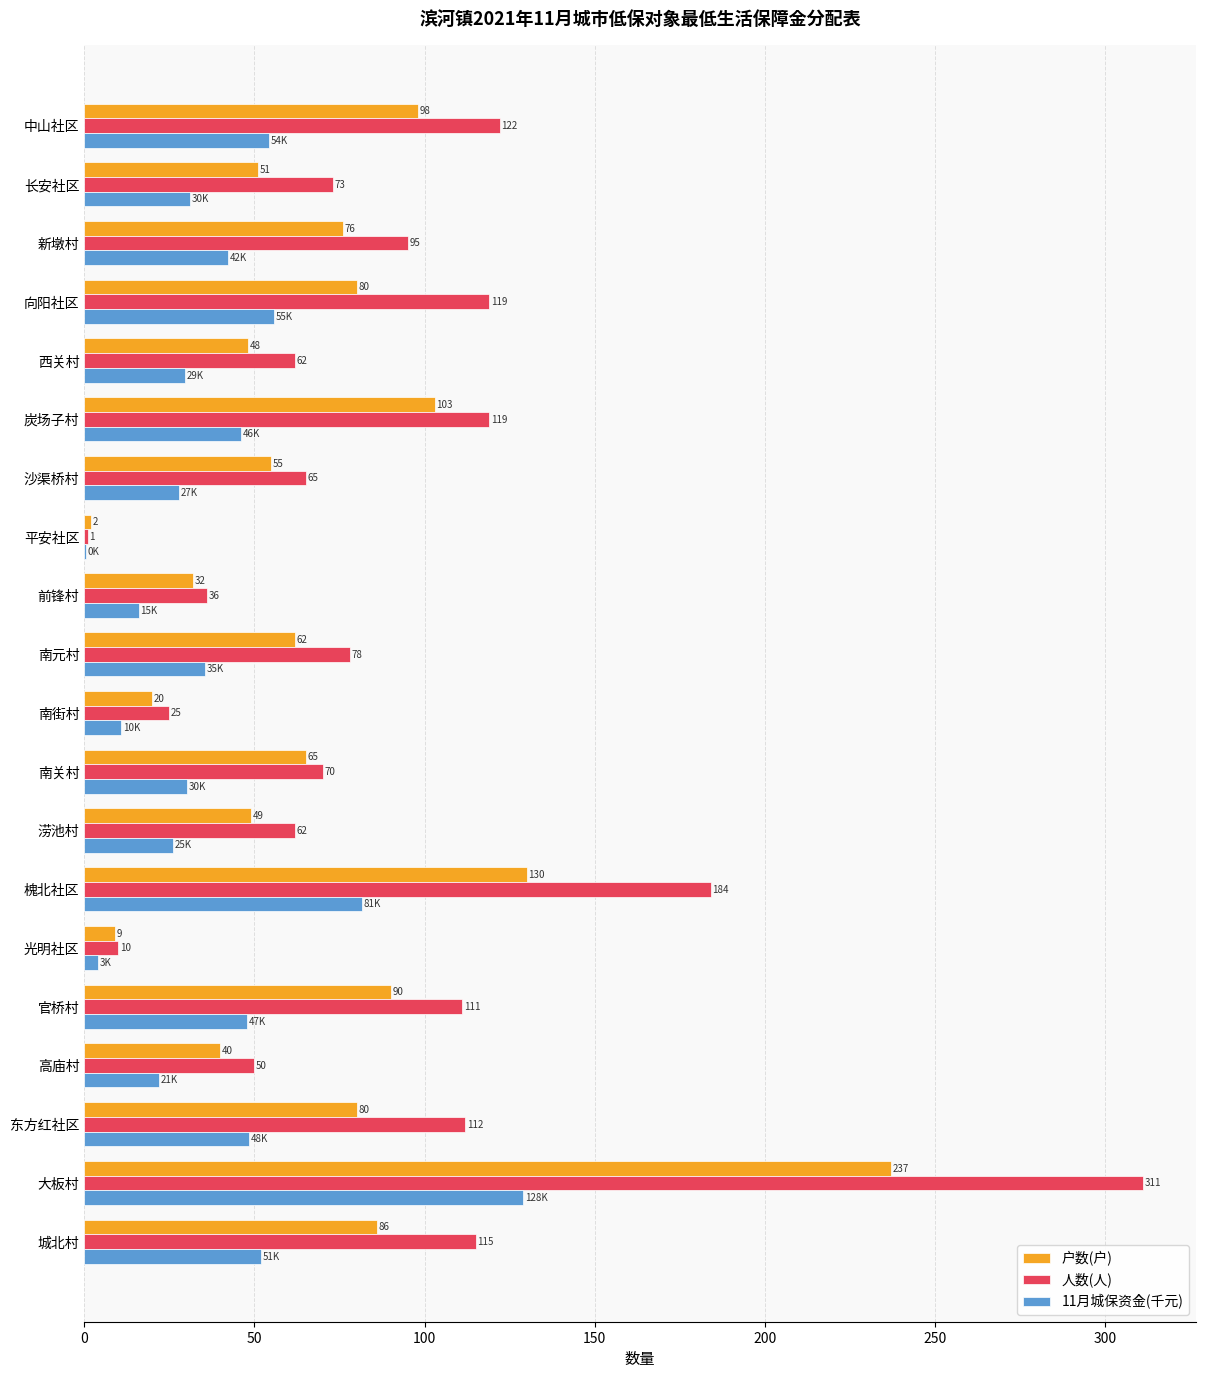

What is the sum of the 人数(人) values at 前锋村 and 东方红社区?

148.0